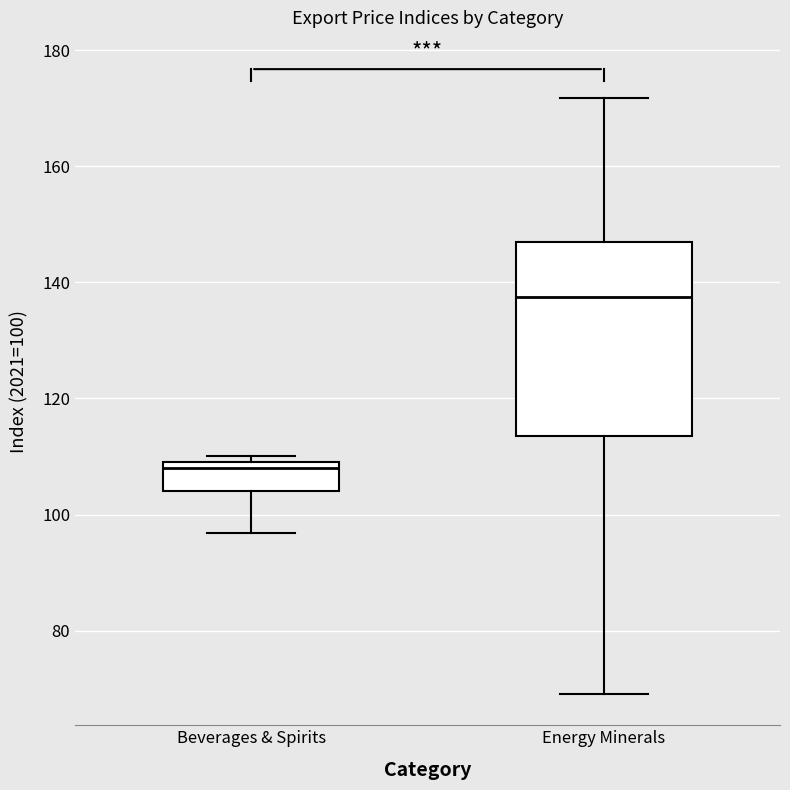

Where does the lower whisker of the box for Energy Minerals end on the y-axis? The values are not printed on the chart, so give them approximately, as read against the axis.

70